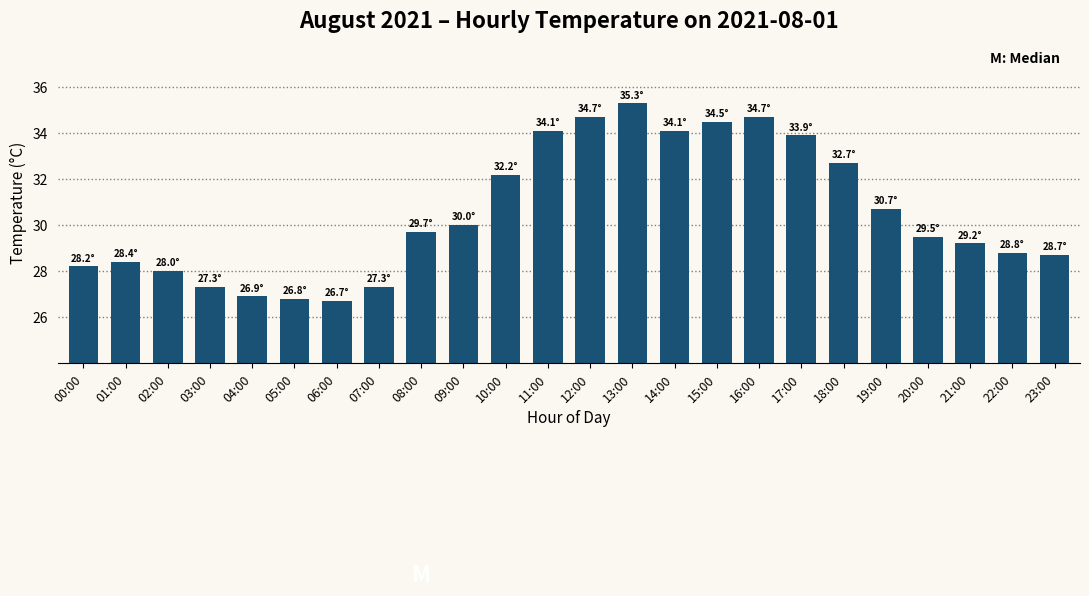

What is the difference between the maximum and second lowest values?

8.5